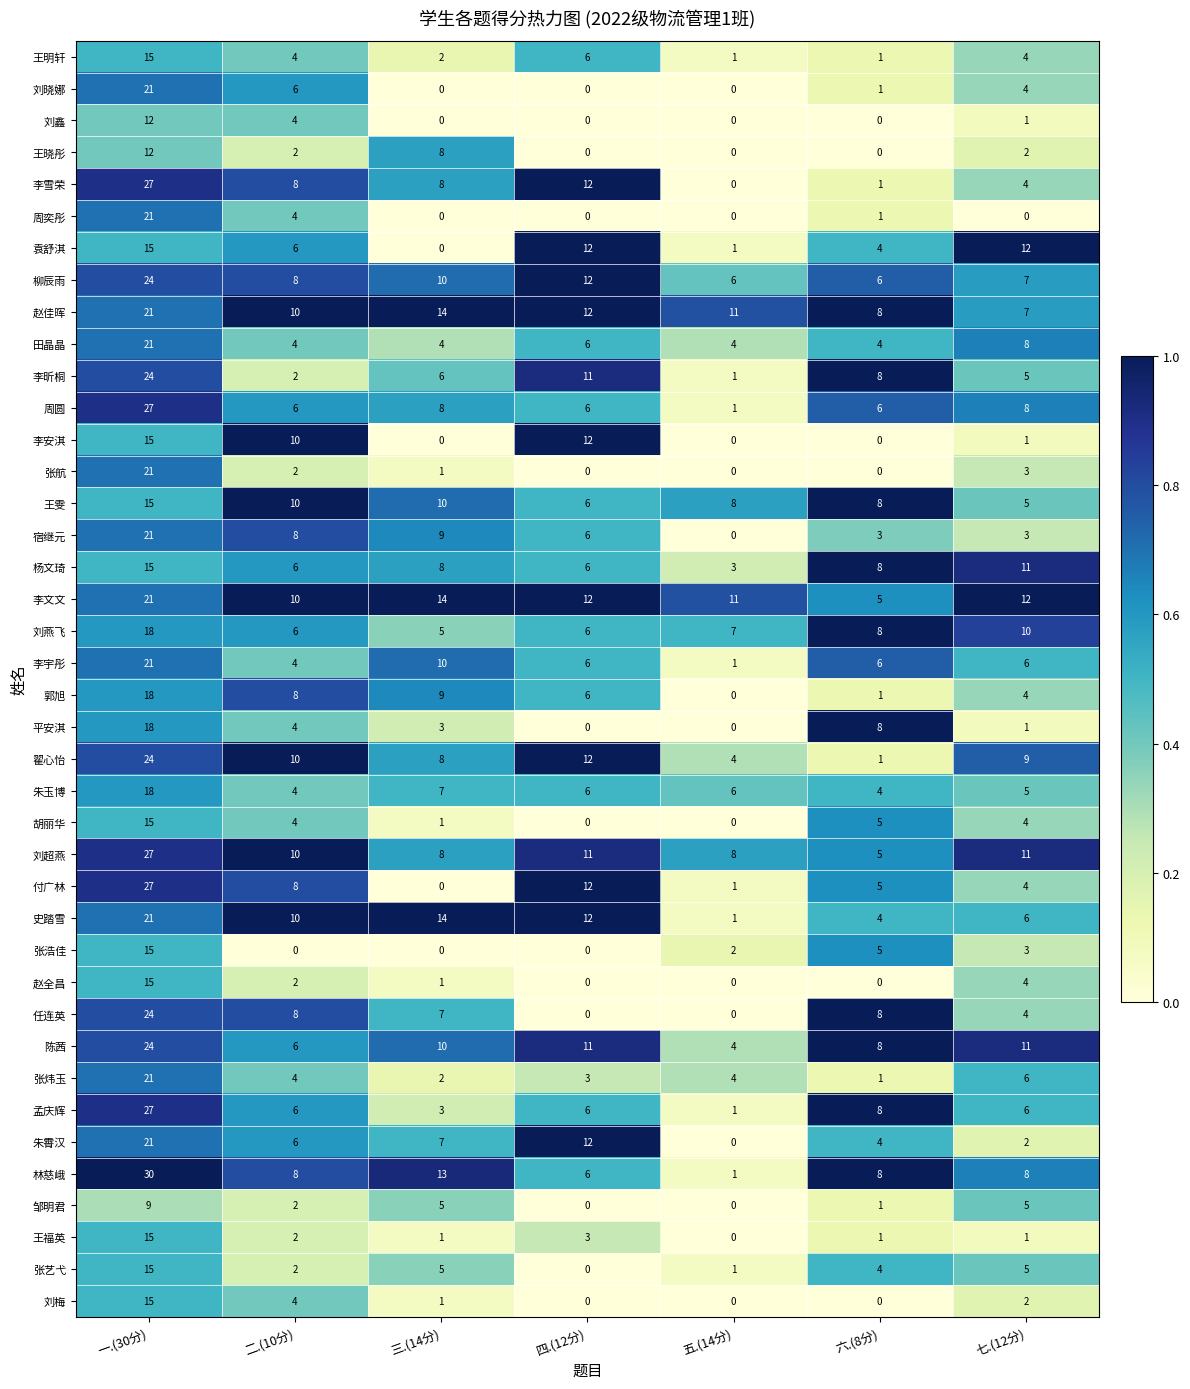

How many values in the 柳辰雨 series are below 8?

3